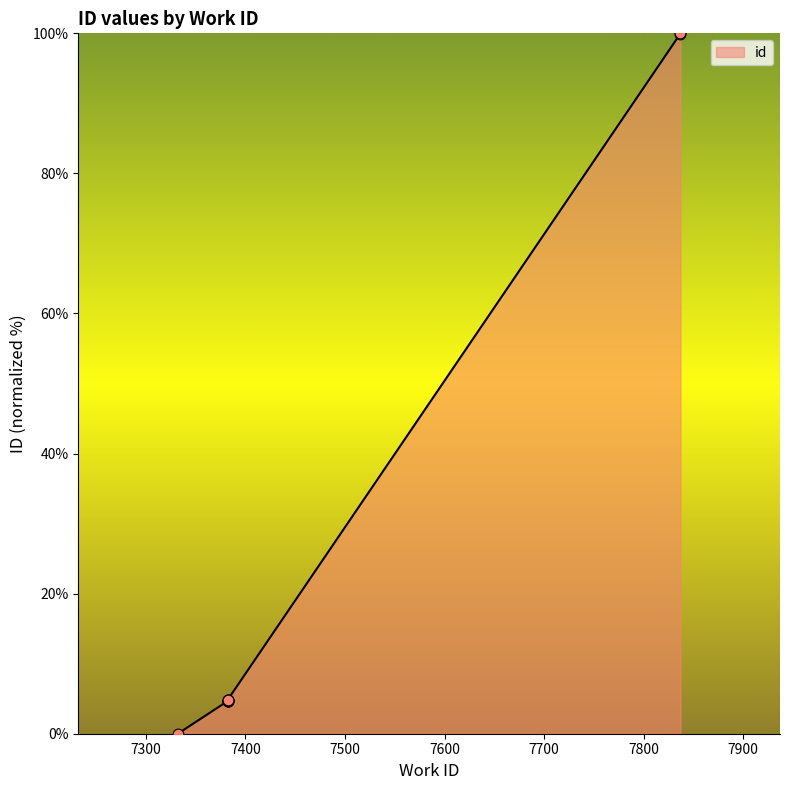

Which has a higher value, 7382 or 7382?

7382